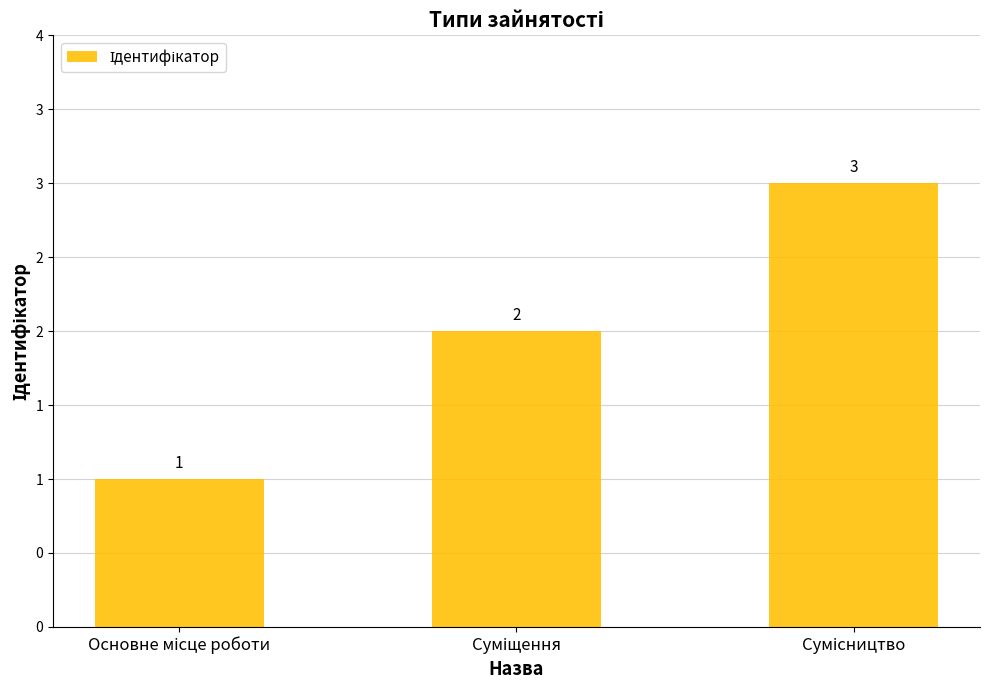

Does the chart contain stacked bars?

No